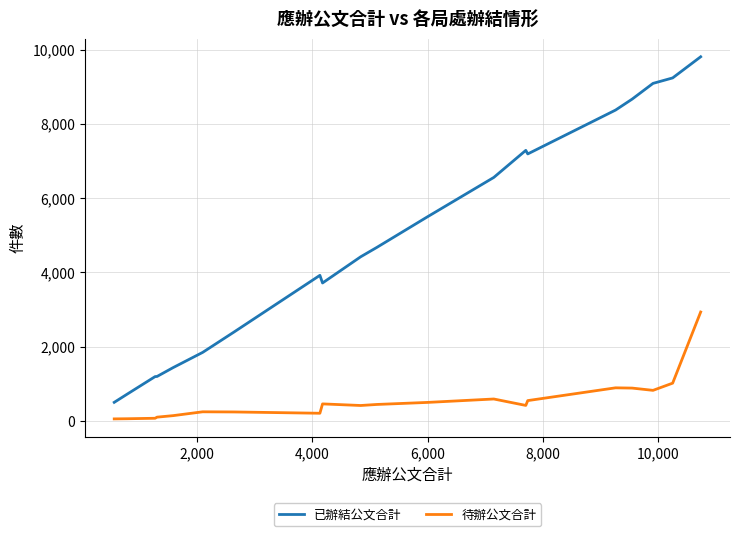

True or false: 待辦公文合計 and 已辦結公文合計 intersect in this chart.

False